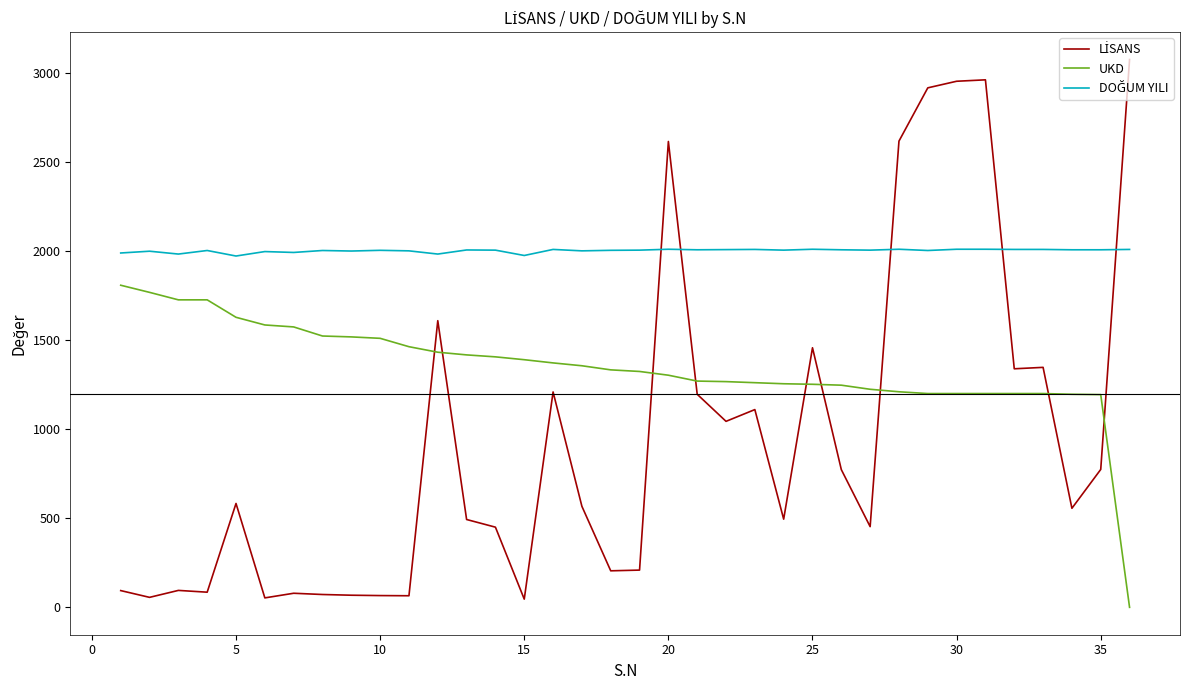

What is the highest value of the UKD series?

1808